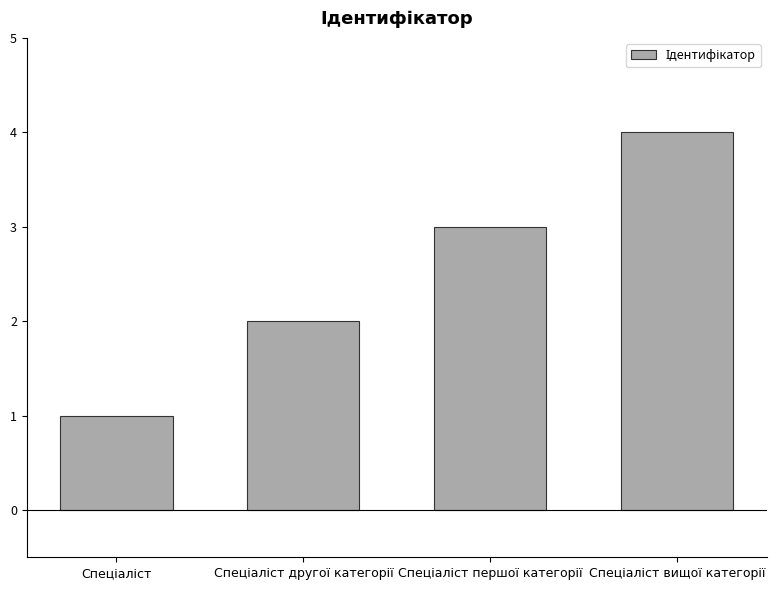

What is the difference between the maximum and minimum values?

3